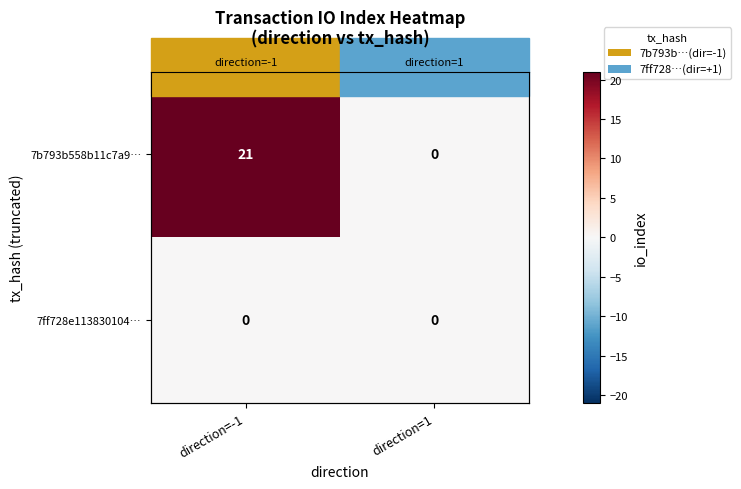

At which category does the chart reach its minimum across all series?

direction=1